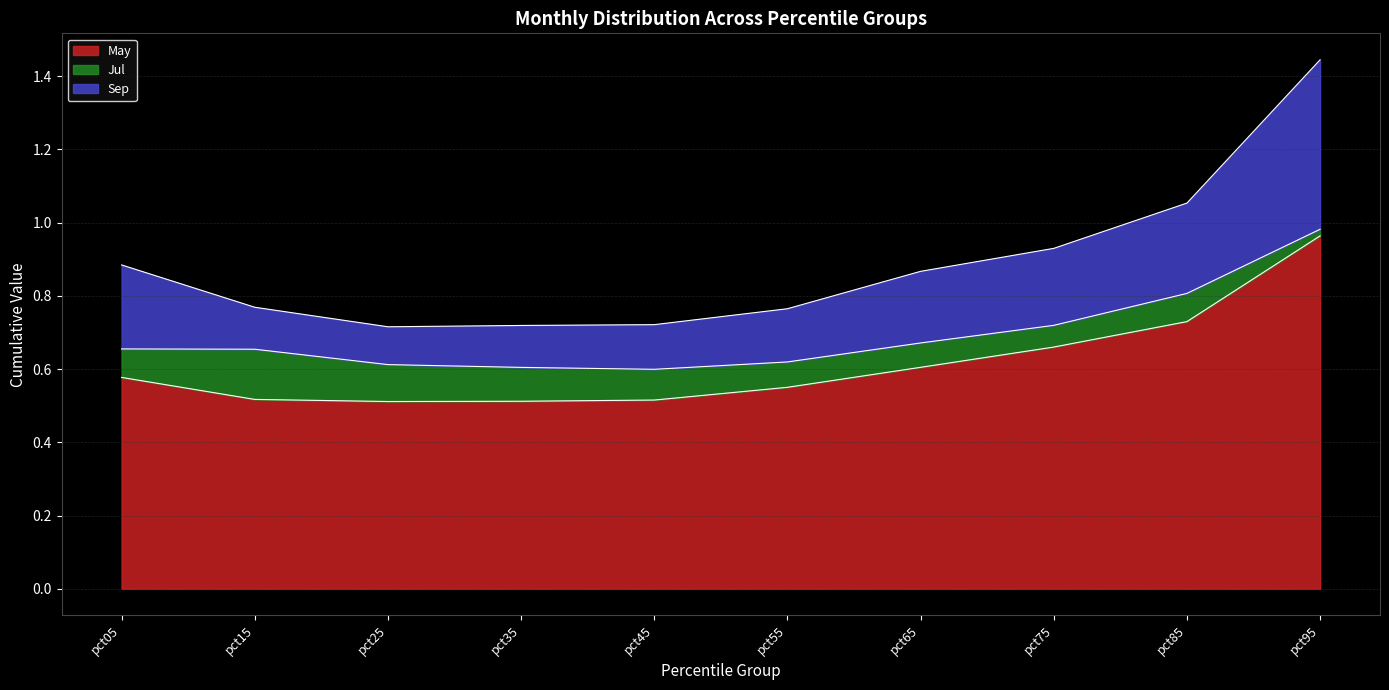

At which category is the sum across all series the highest?

pct95